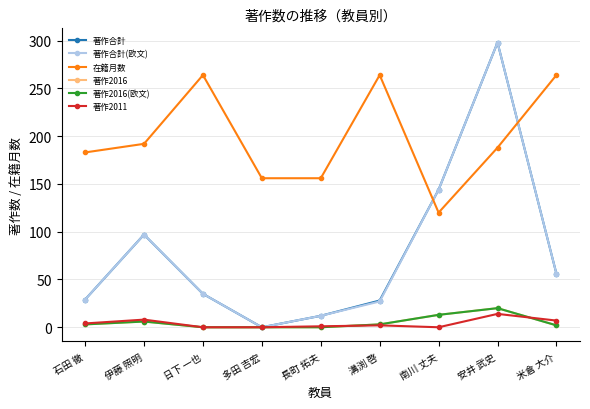

Where is the first local minimum for 在籍月数?

南川 丈夫